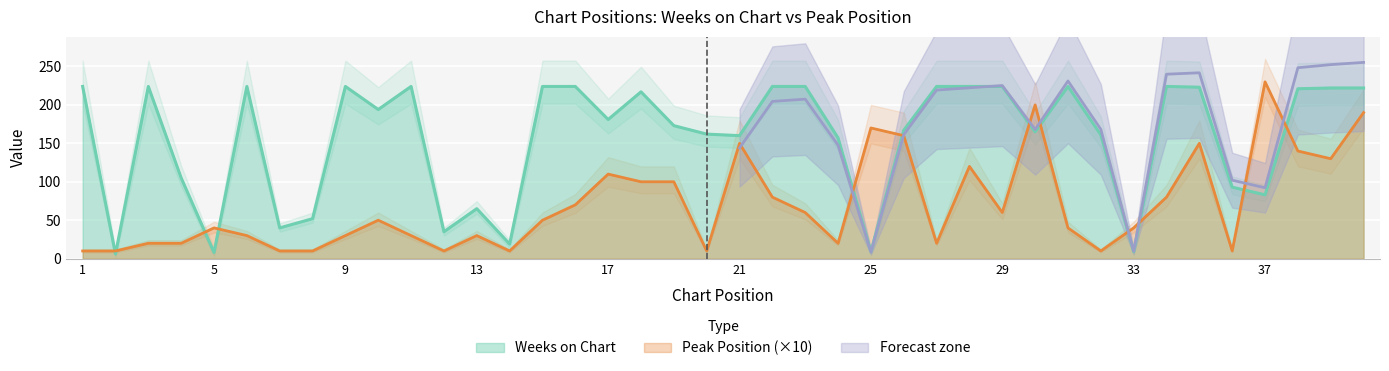

How many values in the Weeks on Chart series exceed 194?

19